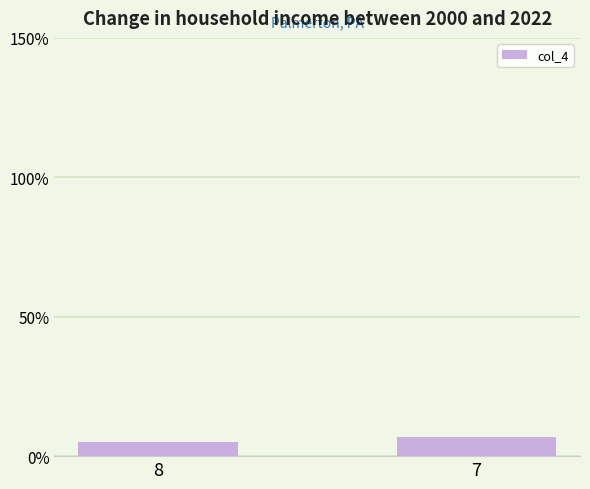

What is the change in value from 8 to 7?

+2